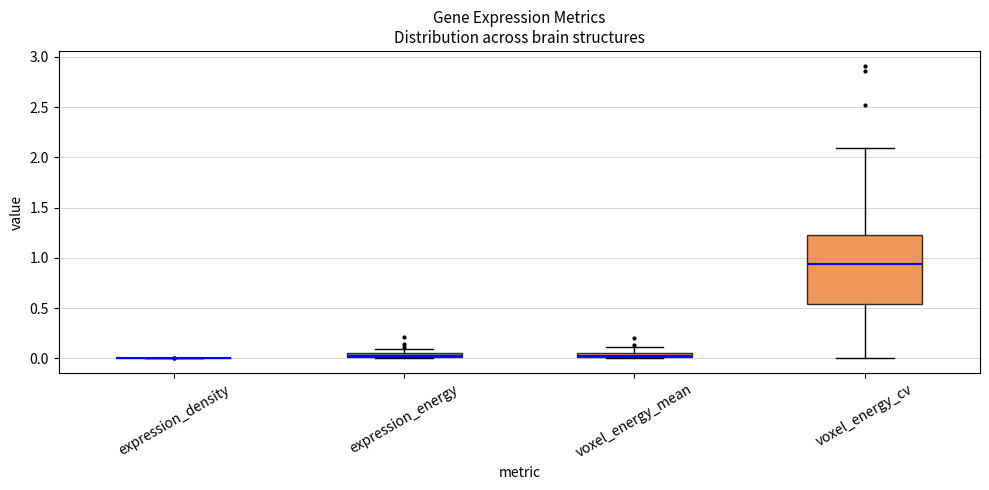

Comparing the boxes themselves (not the whiskers), which one is the tallest?

voxel_energy_cv